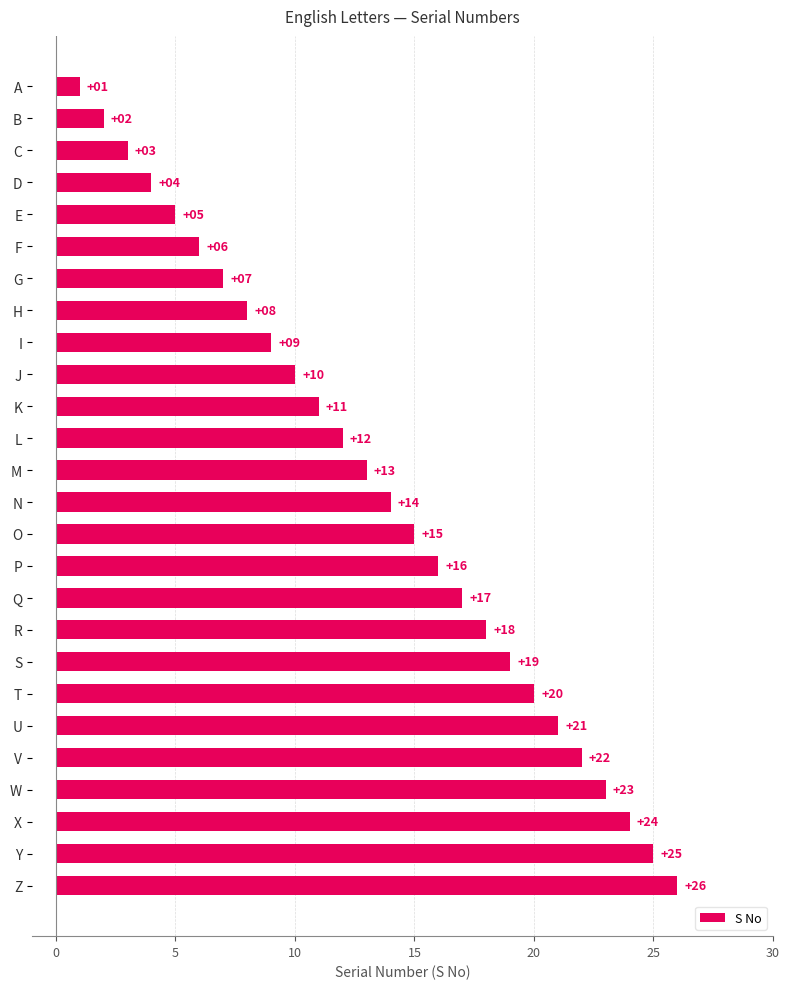

Rank the categories by value from lowest to highest.

A, B, C, D, E, F, G, H, I, J, K, L, M, N, O, P, Q, R, S, T, U, V, W, X, Y, Z